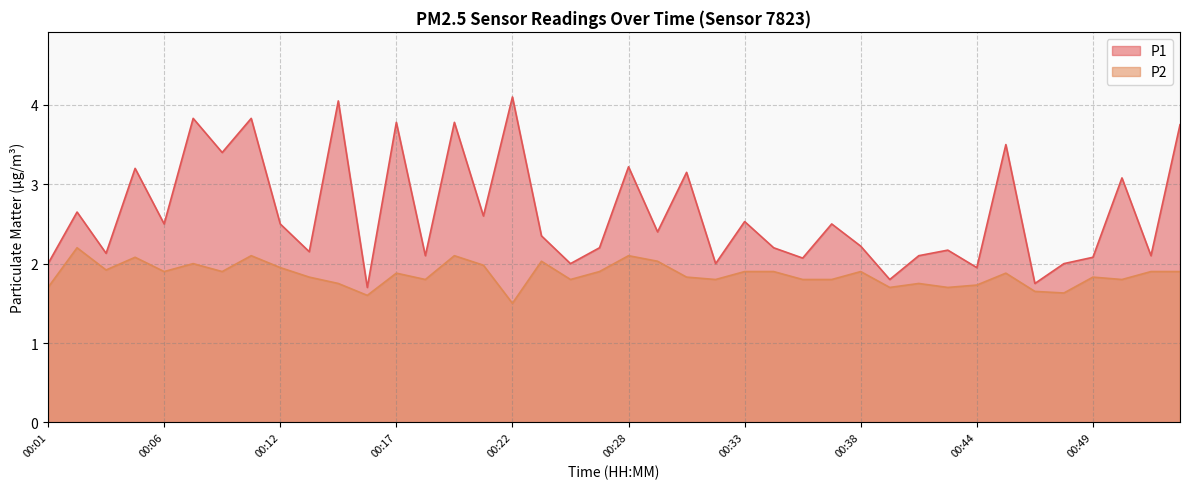

Rank the series at 00:22 from lowest to highest value.

P2, P1